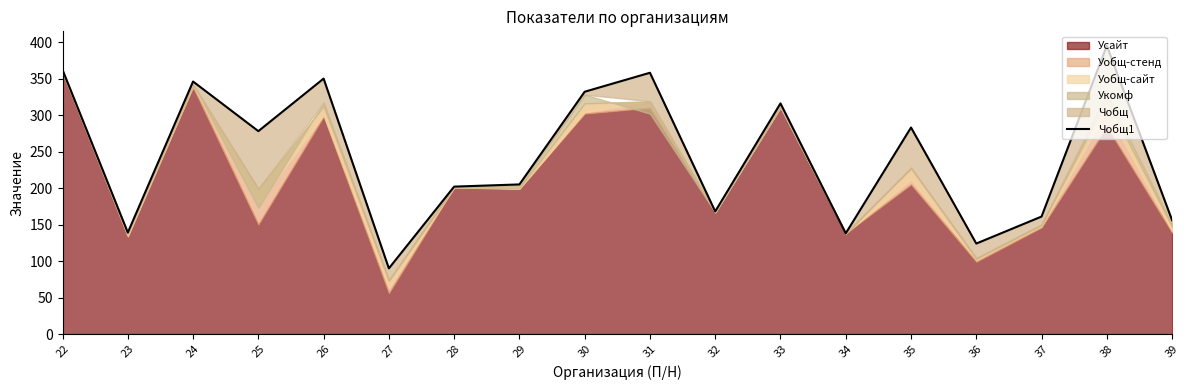

List the labels in order of value, smallest first.

27, 36, 34, 23, 39, 37, 32, 28, 29, 25, 35, 33, 30, 24, 26, 31, 22, 38